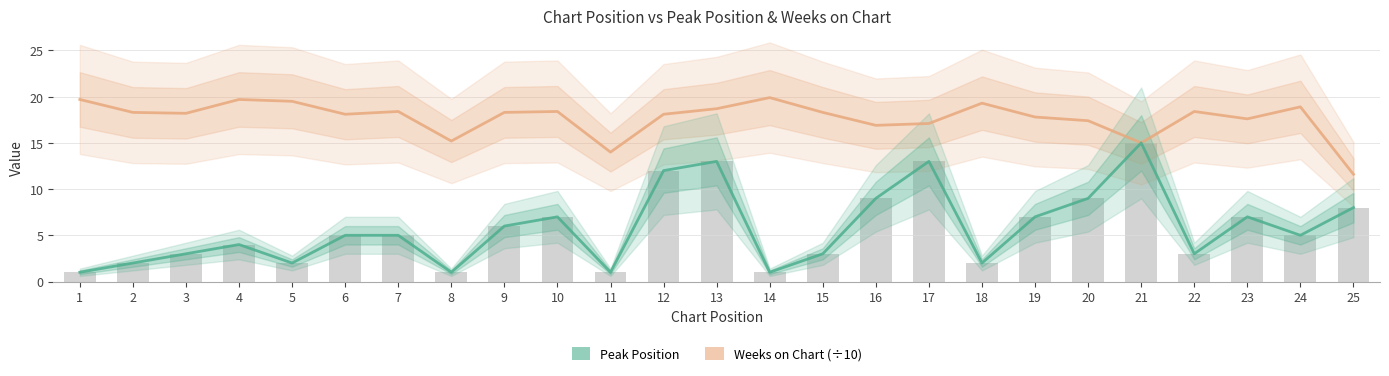

True or false: Peak Position has a value of 16.0 at 12.

False